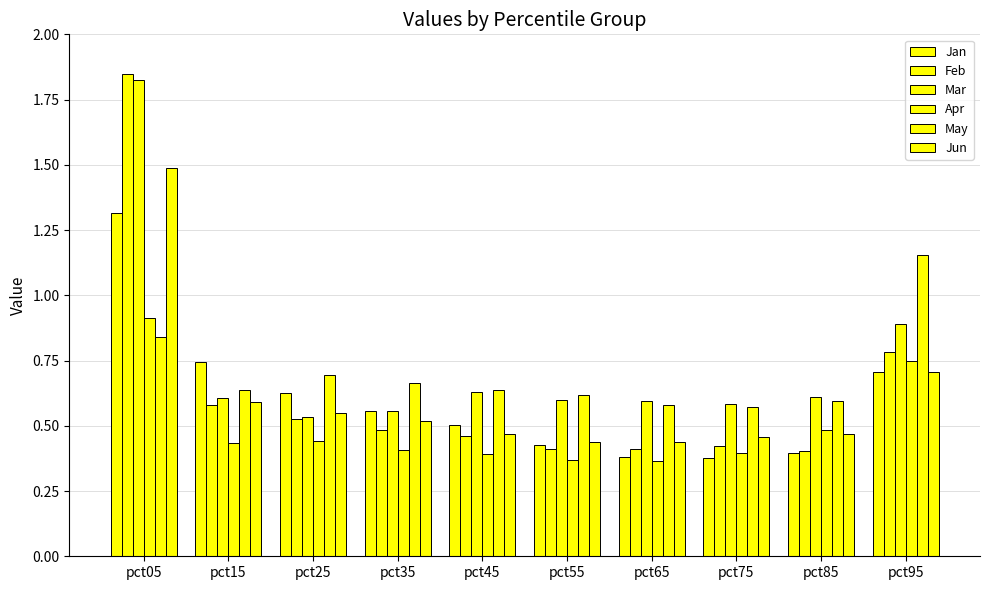

Count the number of categories in the chart.

10